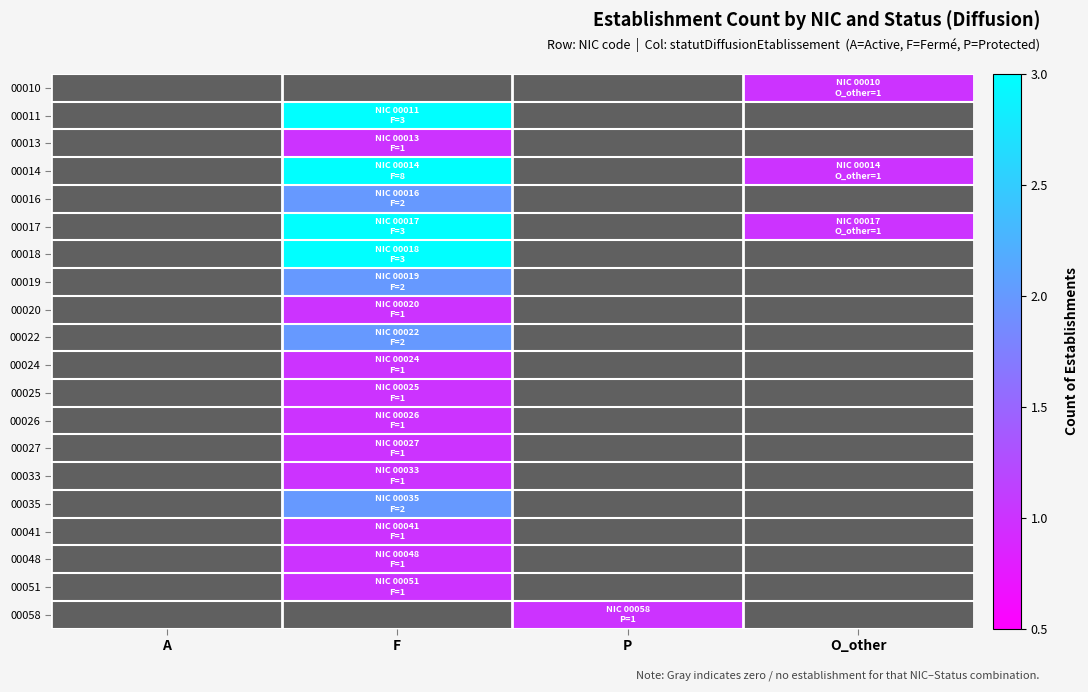

Reading left to right, what are all the values shown in this chart?

00010: A=0	F=0	P=0	O_other=1
00011: A=0	F=3	P=0	O_other=0
00013: A=0	F=1	P=0	O_other=0
00014: A=0	F=8	P=0	O_other=1
00016: A=0	F=2	P=0	O_other=0
00017: A=0	F=3	P=0	O_other=1
00018: A=0	F=3	P=0	O_other=0
00019: A=0	F=2	P=0	O_other=0
00020: A=0	F=1	P=0	O_other=0
00022: A=0	F=2	P=0	O_other=0
00024: A=0	F=1	P=0	O_other=0
00025: A=0	F=1	P=0	O_other=0
00026: A=0	F=1	P=0	O_other=0
00027: A=0	F=1	P=0	O_other=0
00033: A=0	F=1	P=0	O_other=0
00035: A=0	F=2	P=0	O_other=0
00041: A=0	F=1	P=0	O_other=0
00048: A=0	F=1	P=0	O_other=0
00051: A=0	F=1	P=0	O_other=0
00058: A=0	F=0	P=1	O_other=0